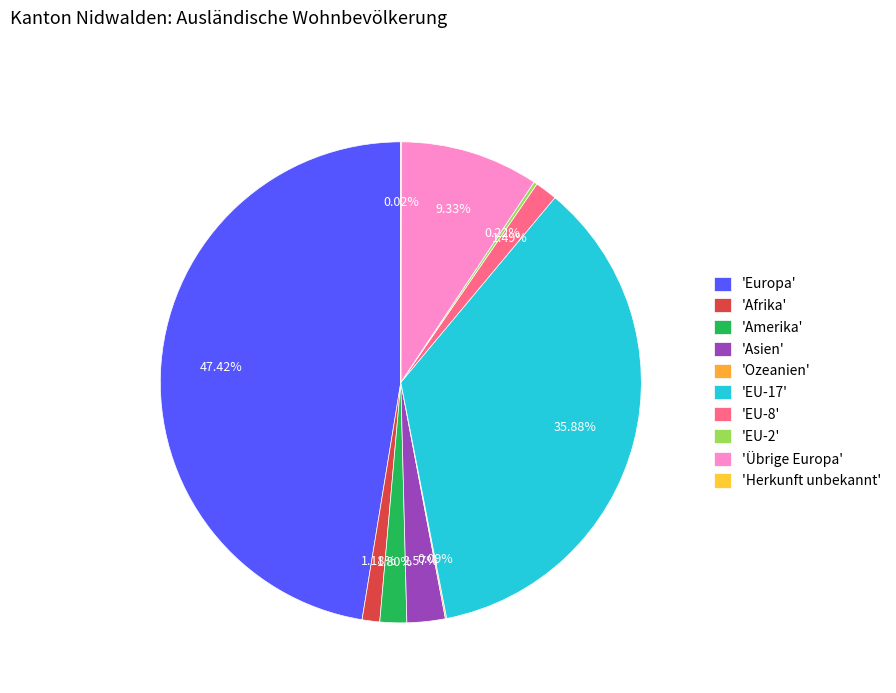

Which category has the biggest portion of the pie?

Europa